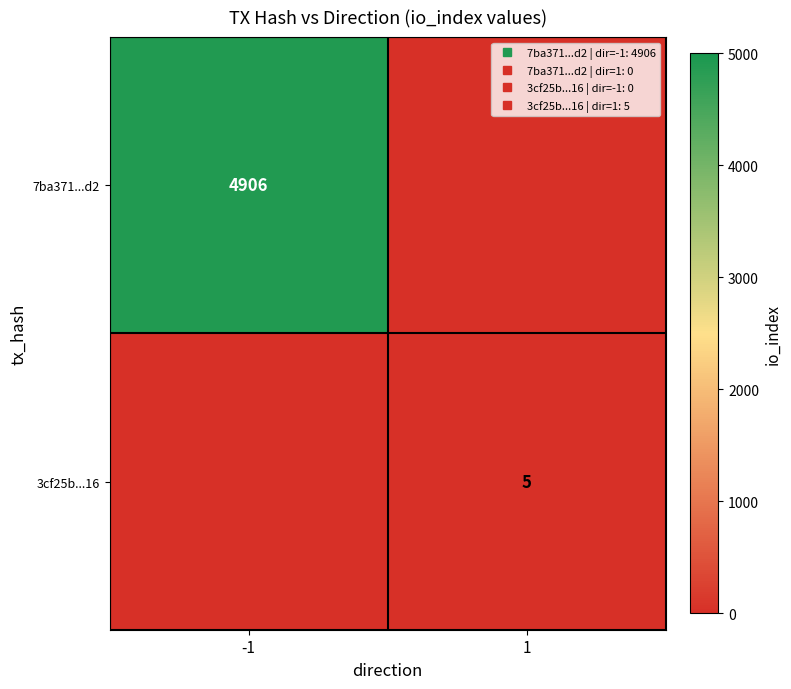

How many positive values does the 7ba371...d2 series have?

1